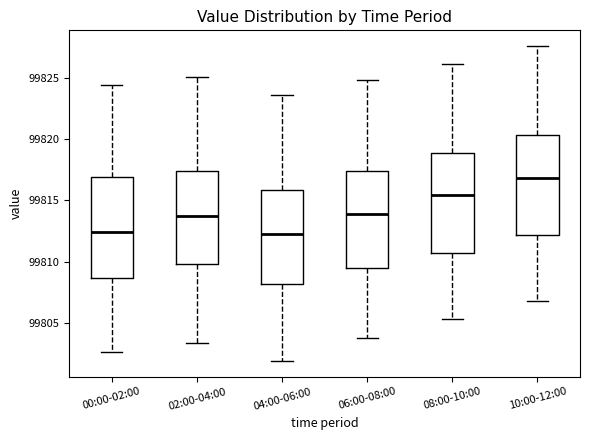

Reading left to right, transcribe this box plot: for each box, give where its median line is, the range the box spans, and where its two whiskers end, as read against the y-axis. The values are not printed on the chart, so give them approximately, as read against the axis.

00:00-02:00: median 99812.5, box 99808.5 to 99817.0, whiskers 99802.5 to 99824.5
02:00-04:00: median 99813.5, box 99810.0 to 99817.5, whiskers 99803.5 to 99825.0
04:00-06:00: median 99812.5, box 99808.0 to 99816.0, whiskers 99802.0 to 99823.5
06:00-08:00: median 99814.0, box 99809.5 to 99817.5, whiskers 99804.0 to 99825.0
08:00-10:00: median 99815.5, box 99811.0 to 99819.0, whiskers 99805.5 to 99826.0
10:00-12:00: median 99817.0, box 99812.0 to 99820.5, whiskers 99807.0 to 99827.5